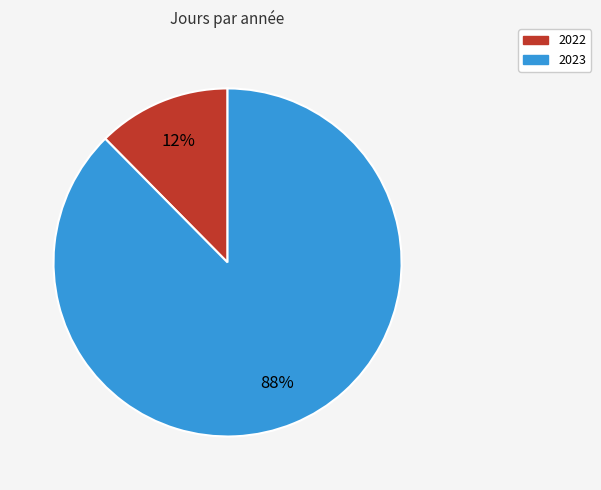

What percentage is the 2022 slice, to the nearest percent?

12%